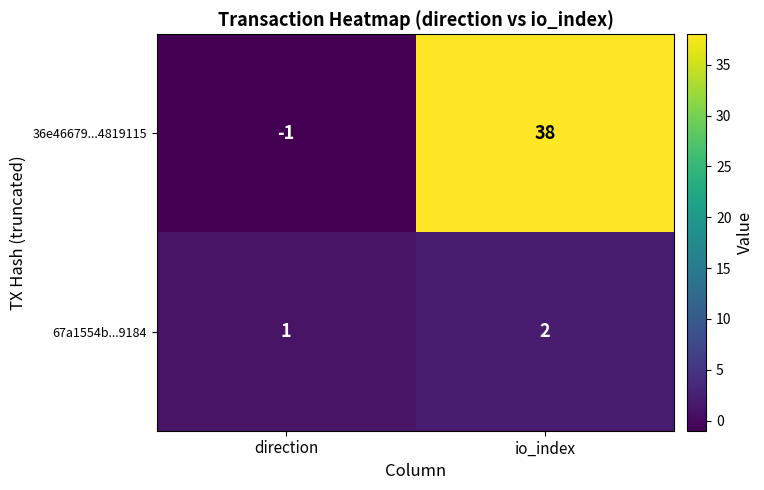

Which series has the widest spread of values?

36e46679...4819115